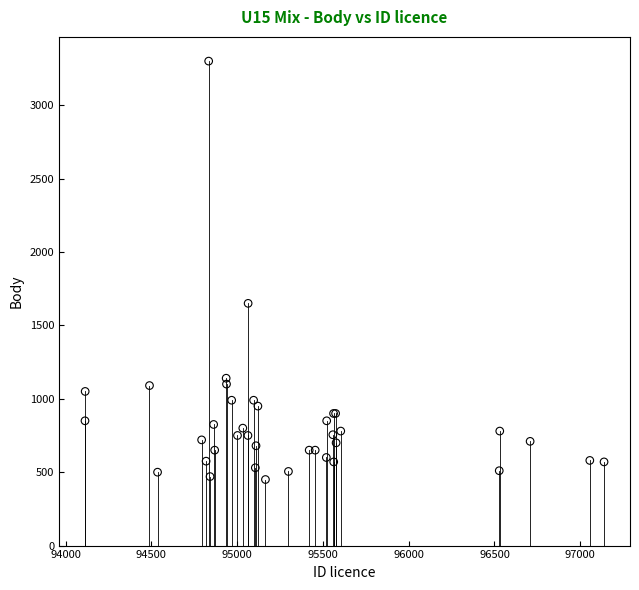

What Y value in the scatter plot is closest to 1875?

1650